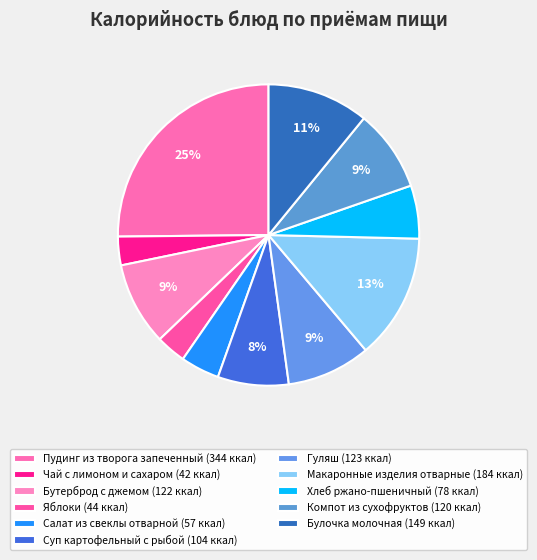

To the nearest percent, what percentage of the pie is Компот из сухофруктов?

9%